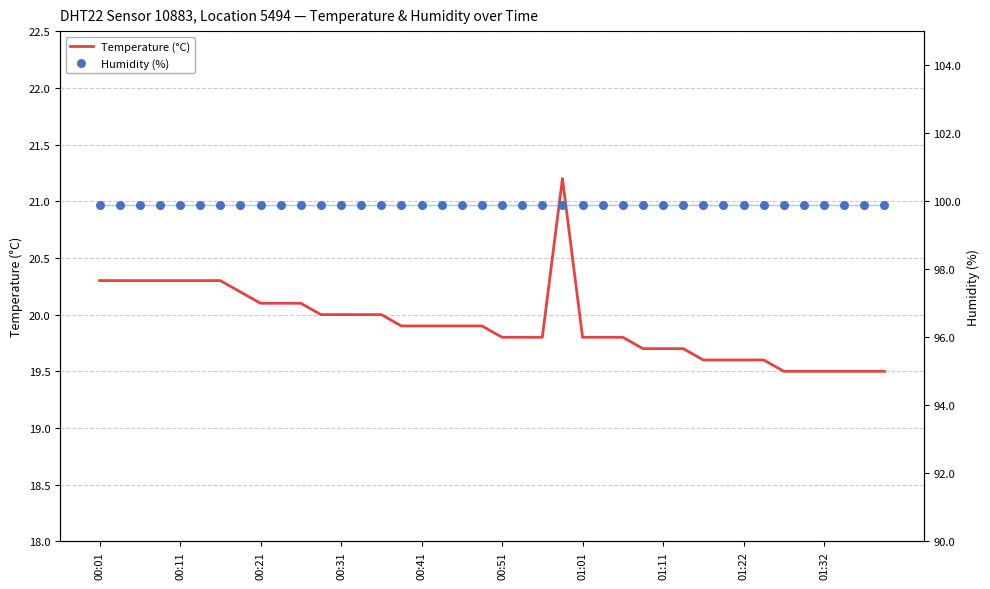

Which series reaches the minimum Y coordinate?

Temperature (°C)